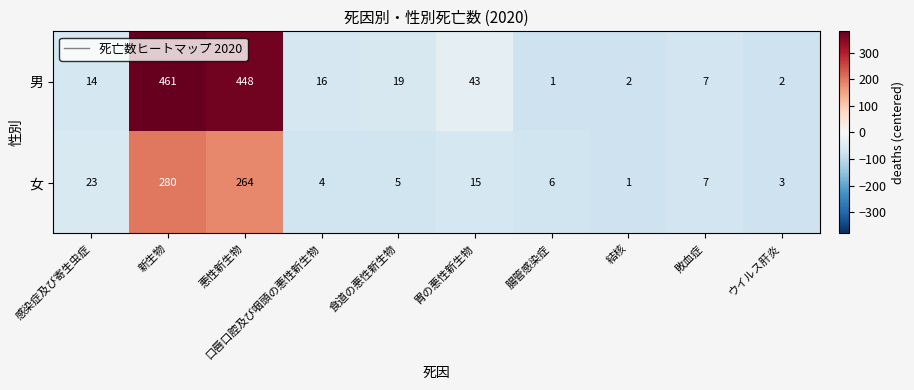

Rank the series by their average value, from lowest to highest.

女, 男